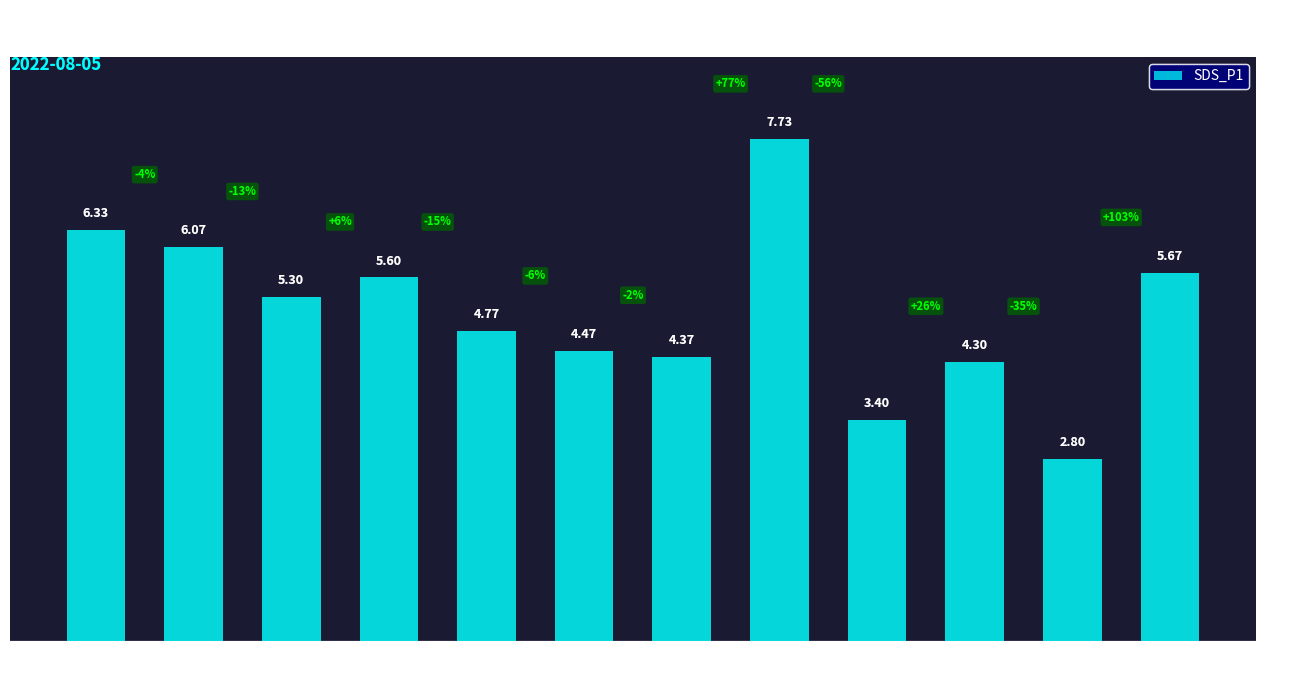

At which category does the chart reach its peak across all series?

00:20